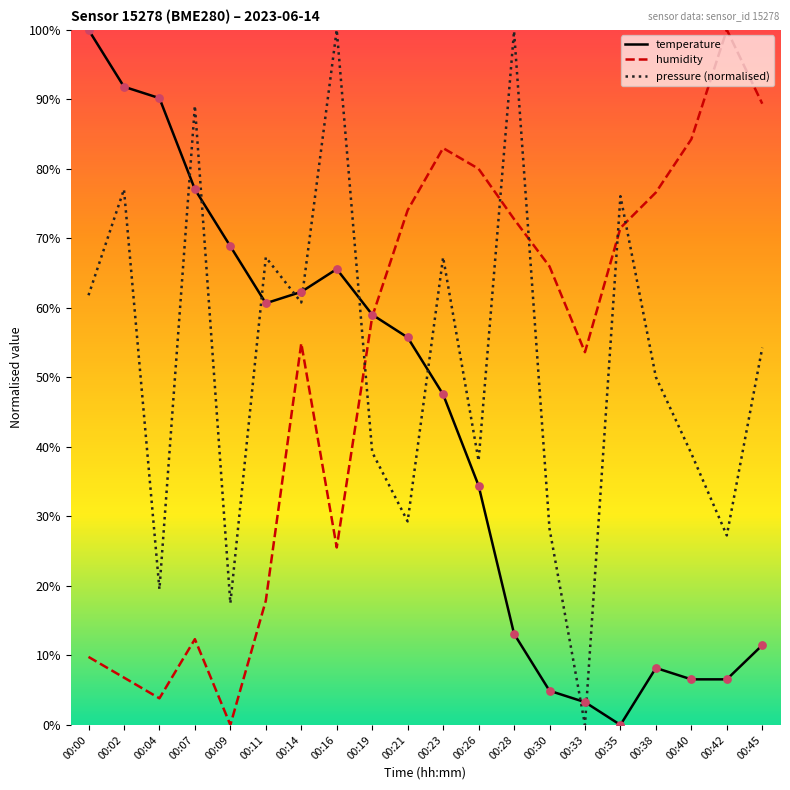

What are all the series names shown in the legend?

temperature, humidity, pressure (normalised)